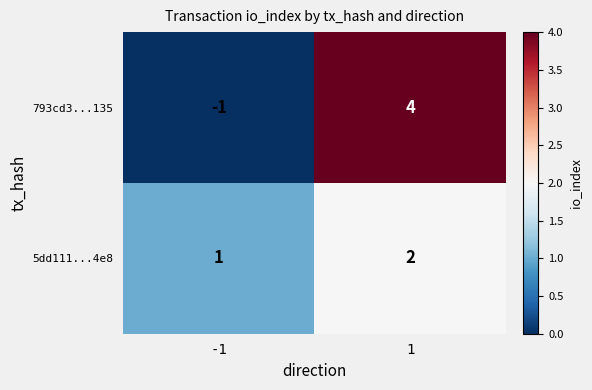

At 1, list the series in order from smallest to largest.

5dd111...4e8, 793cd3...135